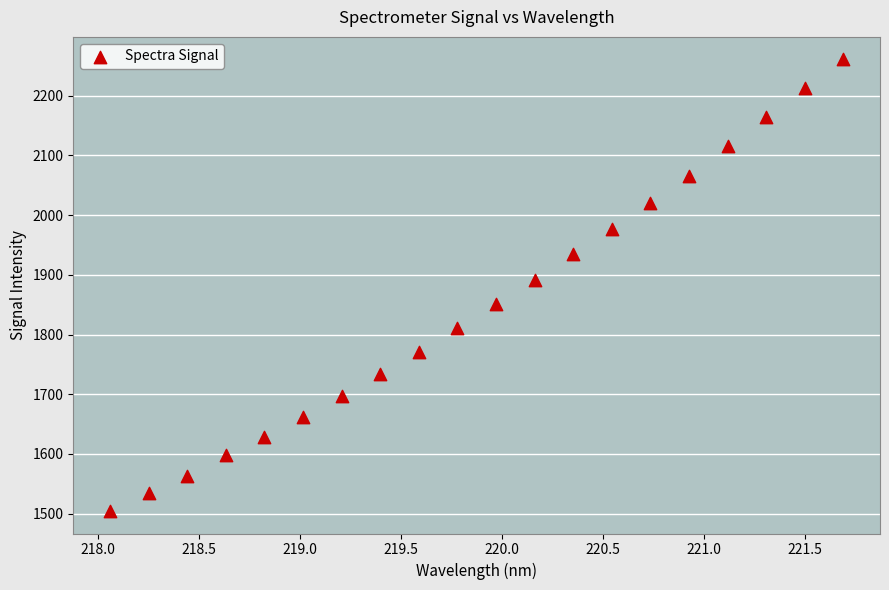

What is the range of X values (max minus min)?

3.6